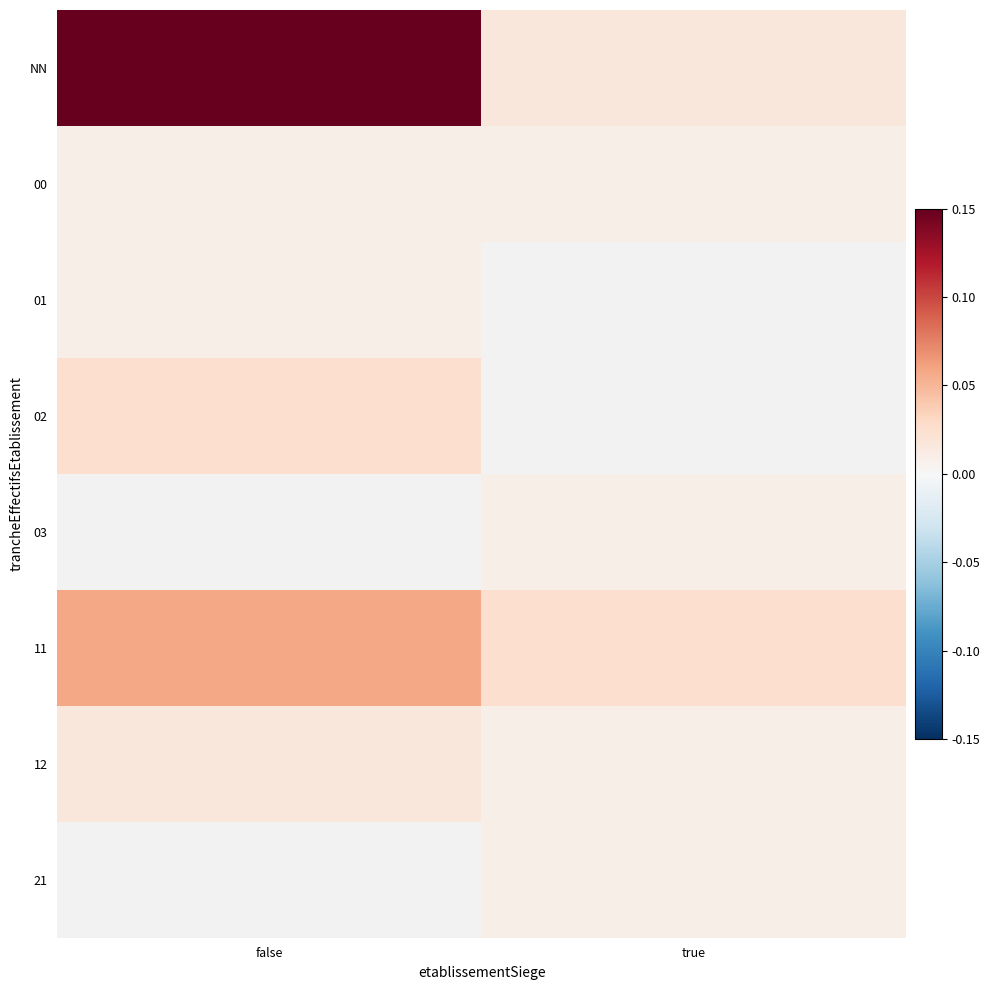

Count the number of categories in the chart.

2